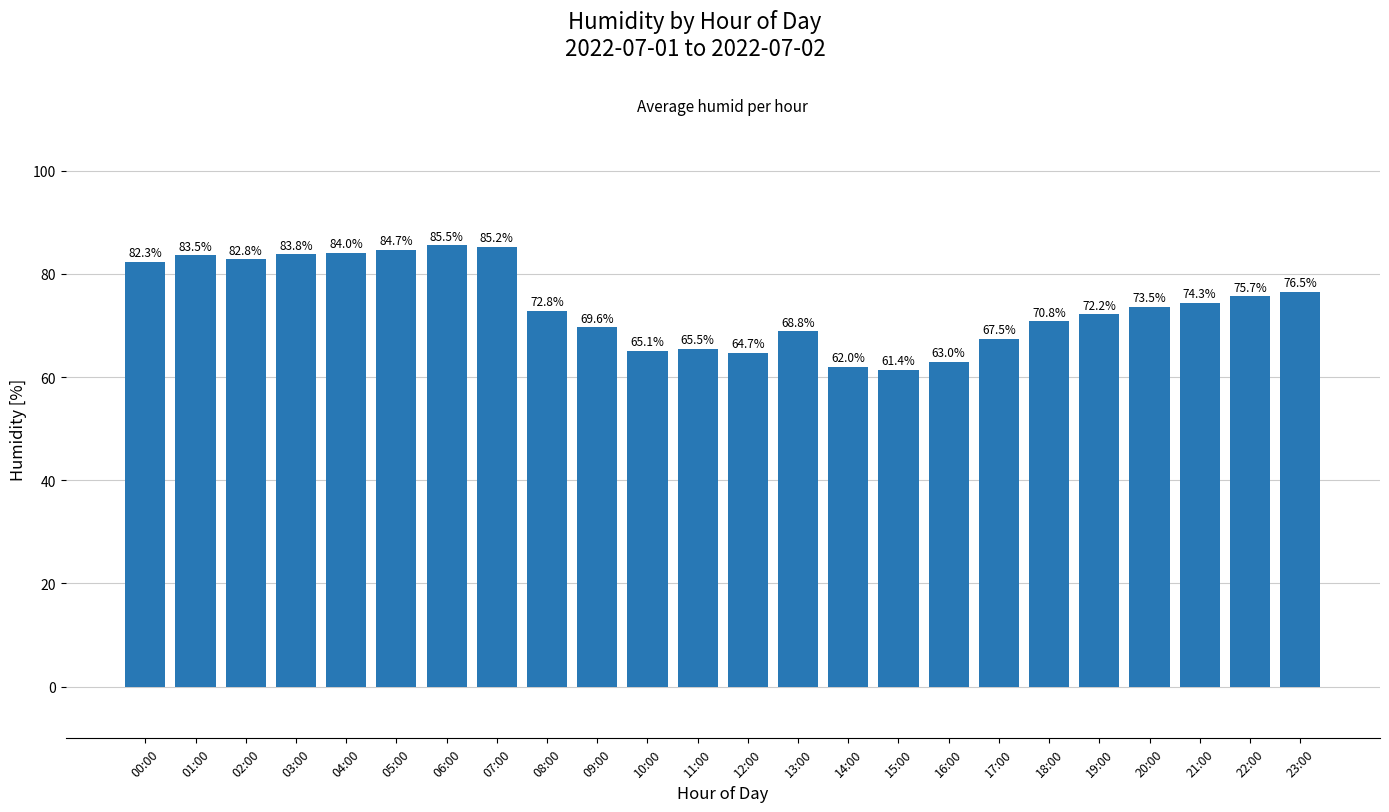

List the labels in order of value, smallest first.

15:00, 14:00, 16:00, 12:00, 10:00, 11:00, 17:00, 13:00, 09:00, 18:00, 19:00, 08:00, 20:00, 21:00, 22:00, 23:00, 00:00, 02:00, 01:00, 03:00, 04:00, 05:00, 07:00, 06:00